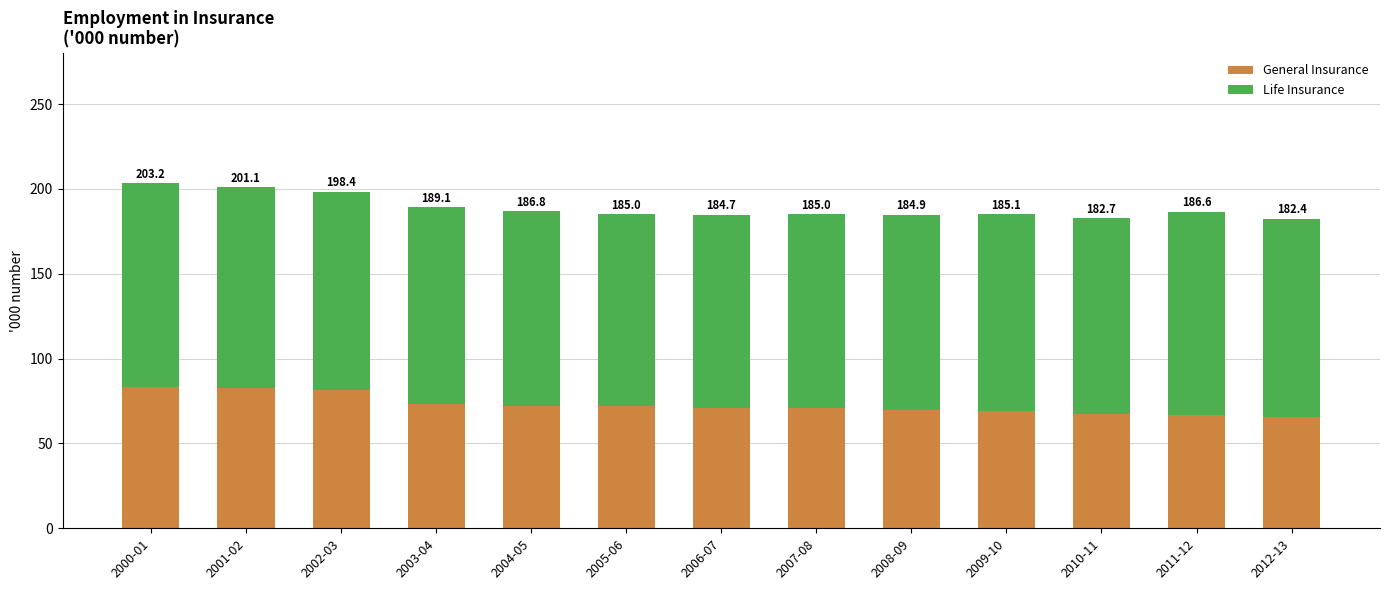

What is the sum of all General Insurance values?

945.1